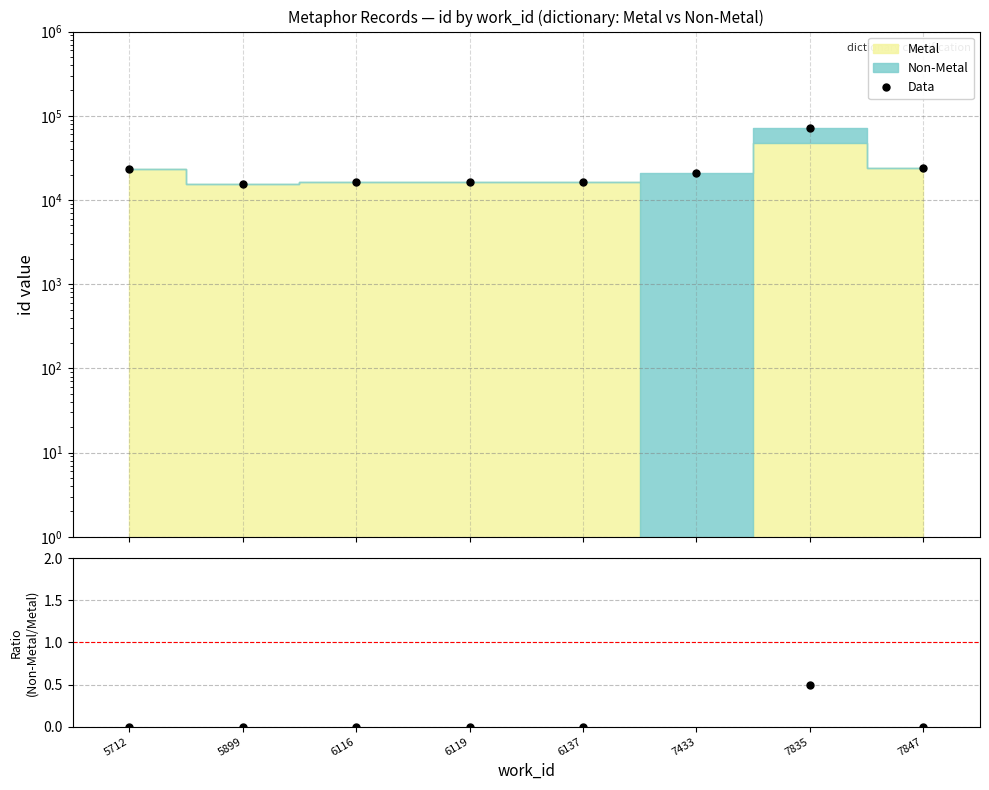

At which label is Non-Metal / Metal closest to 10312?

7835